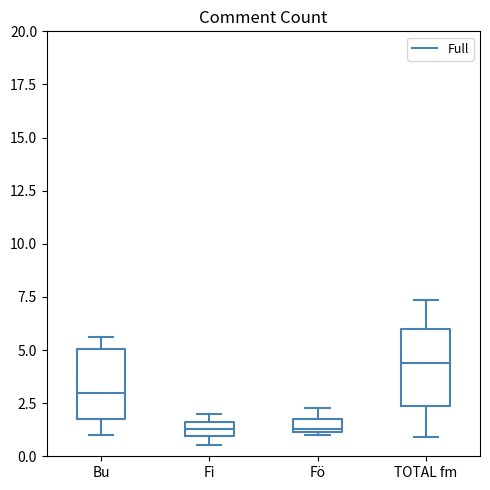

Where is the lower edge of the box for Fi on the y-axis? The values are not printed on the chart, so give them approximately, as read against the axis.

1.0